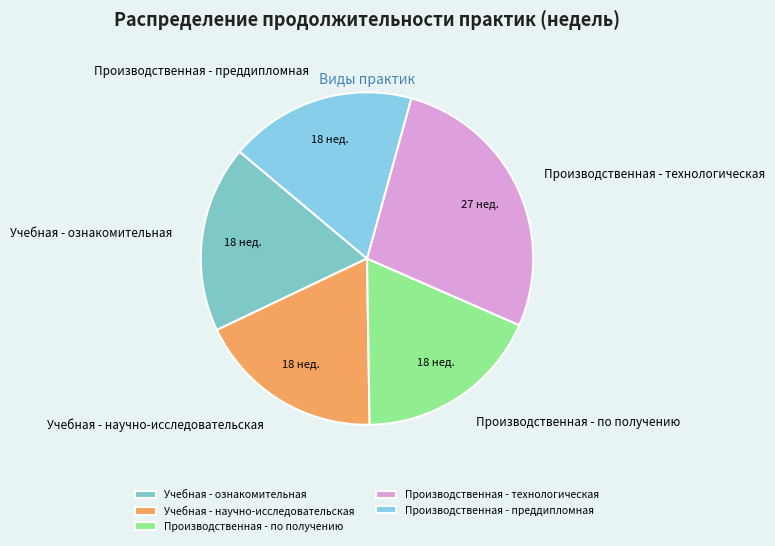

True or false: Производственная - технологическая accounts for 39% of the total.

False